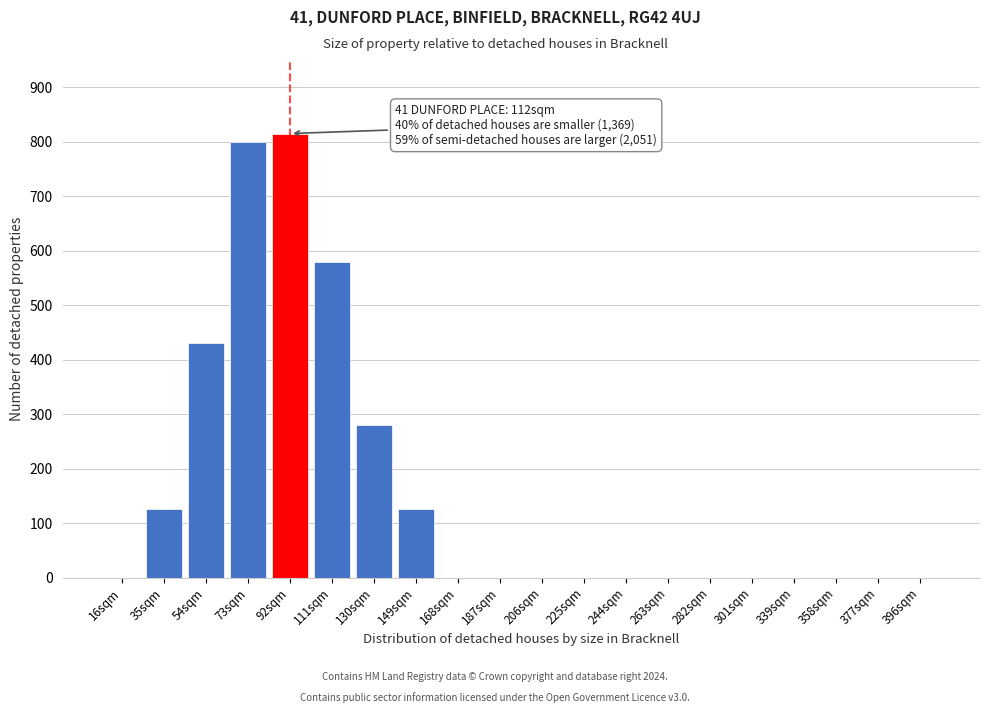

Reading right to left, list all the values displayed in this chart.

396sqm=0	377sqm=0	358sqm=0	339sqm=0	301sqm=0	282sqm=0	263sqm=0	244sqm=0	225sqm=0	206sqm=0	187sqm=0	168sqm=0	149sqm=125	130sqm=280	111sqm=580	92sqm=815	73sqm=800	54sqm=430	35sqm=125	16sqm=0